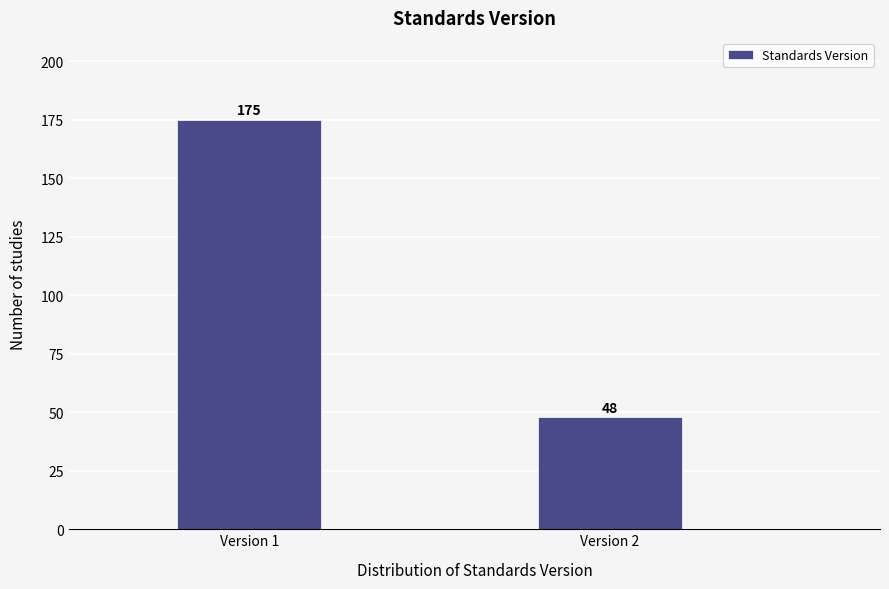

Reading right to left, what are all the values shown in this chart?

Version 2=48	Version 1=175